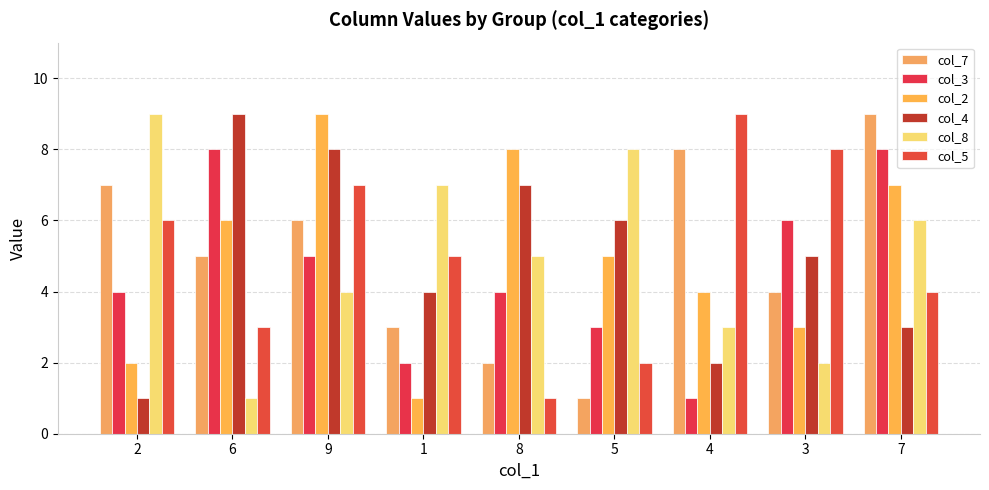

True or false: col_2 has a value of 4 at 4.

True